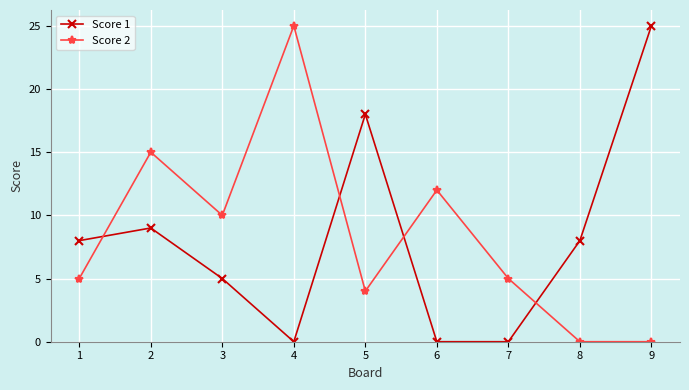

Which series changed the most between 6 and 9?

Score 1